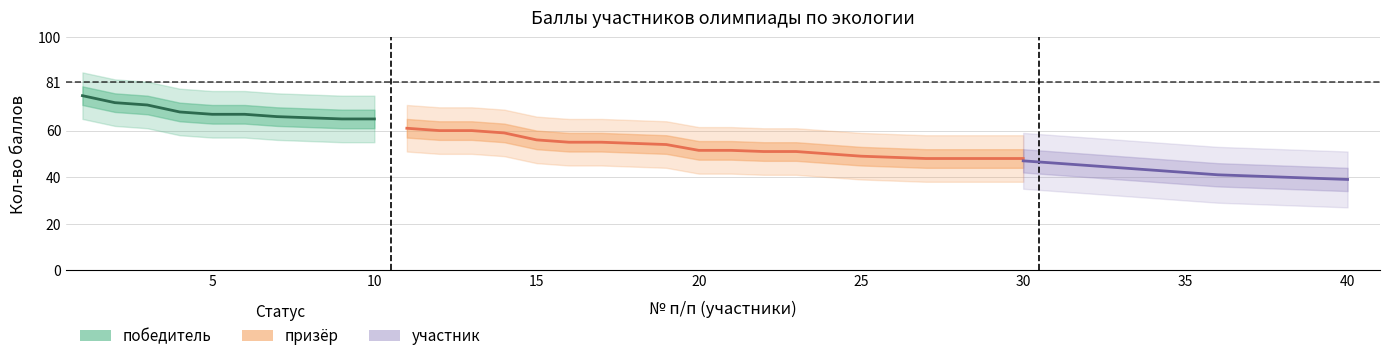

Is this an area chart (filled region under the line)?

No